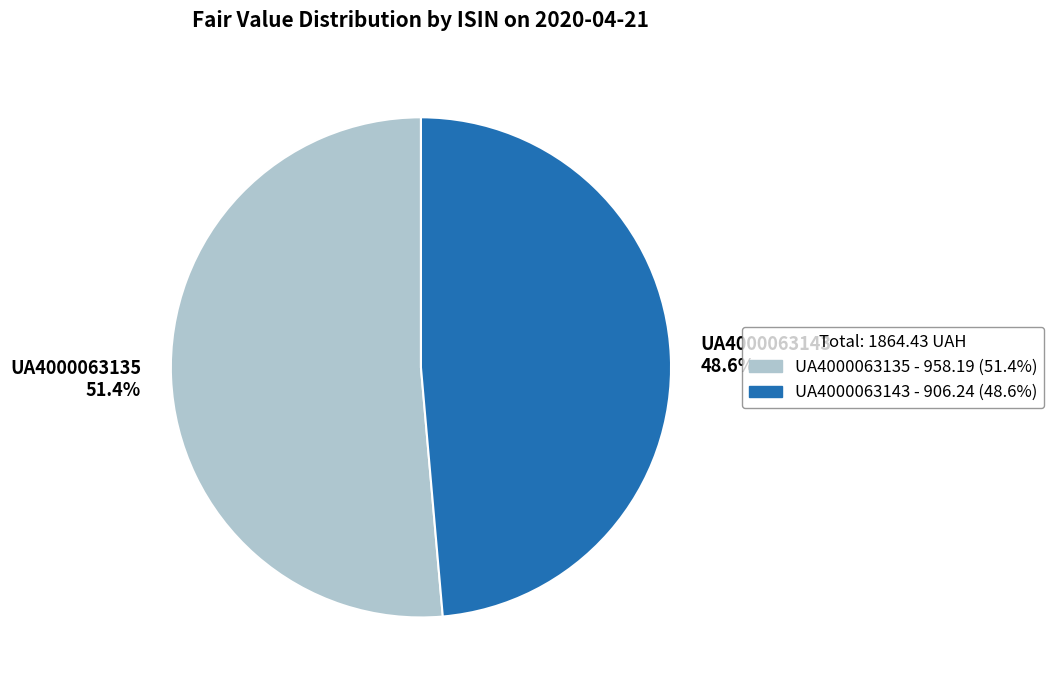

The UA4000063135 slice represents 41% of the pie. True or false?

False